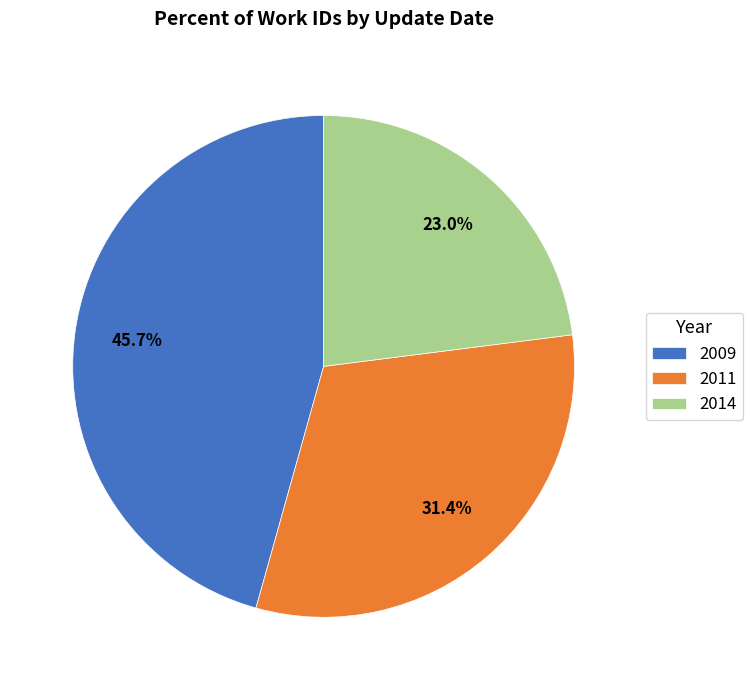

Do 2014 and 2009 together represent more than half of the pie?

Yes